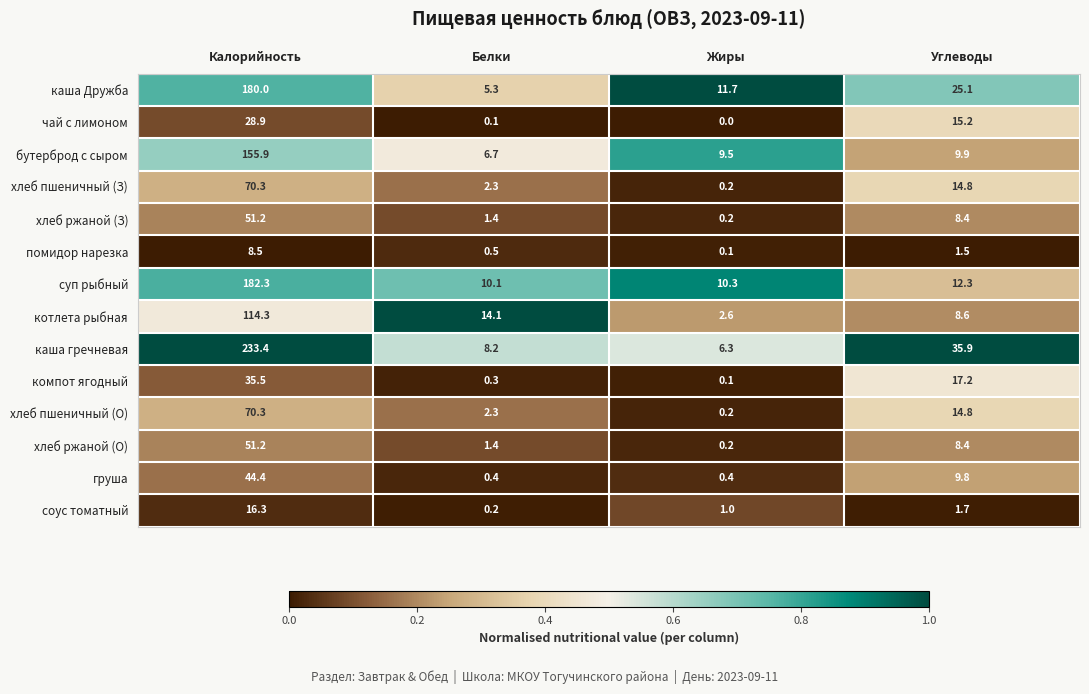

How many data points does each series have?

4